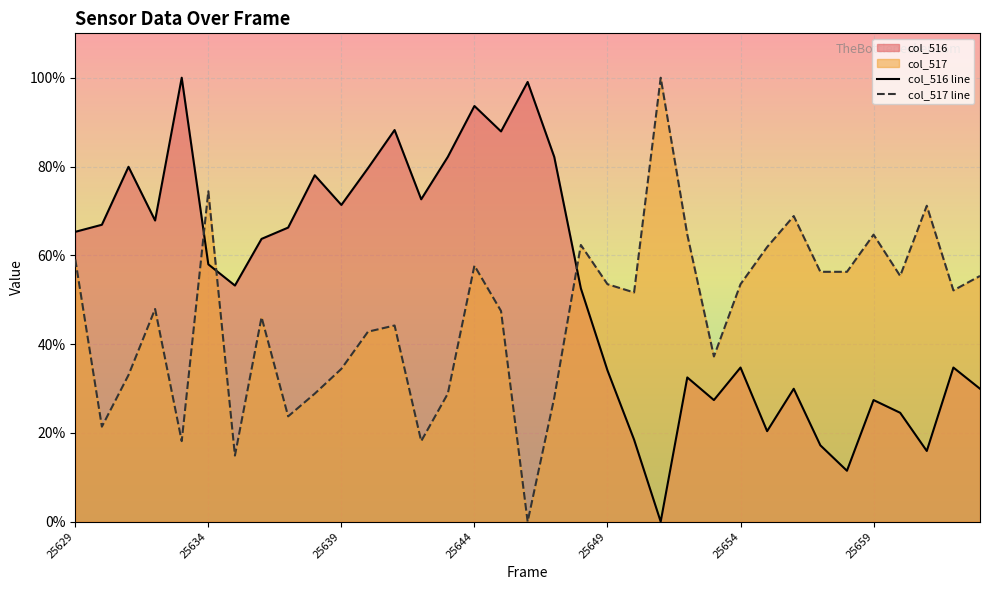

What position from the left is 22?

23